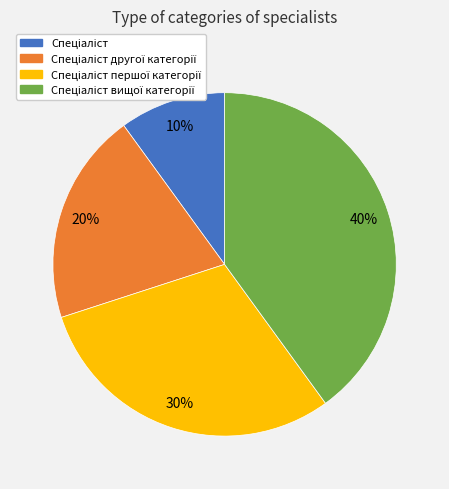

To the nearest percent, what is the average slice percentage?

25%